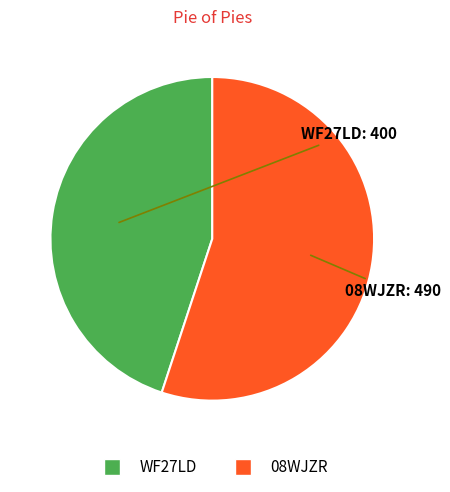

Does 08WJZR account for over 50% of the chart?

Yes